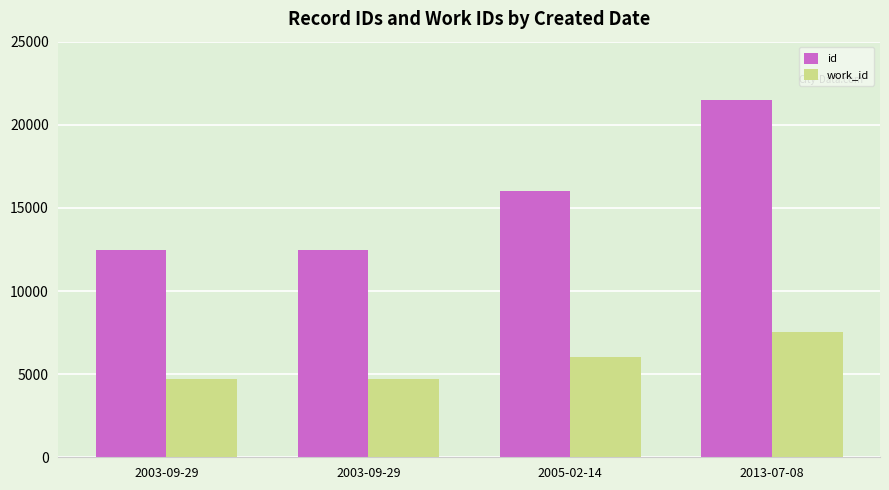

Count the number of data series in this chart.

2